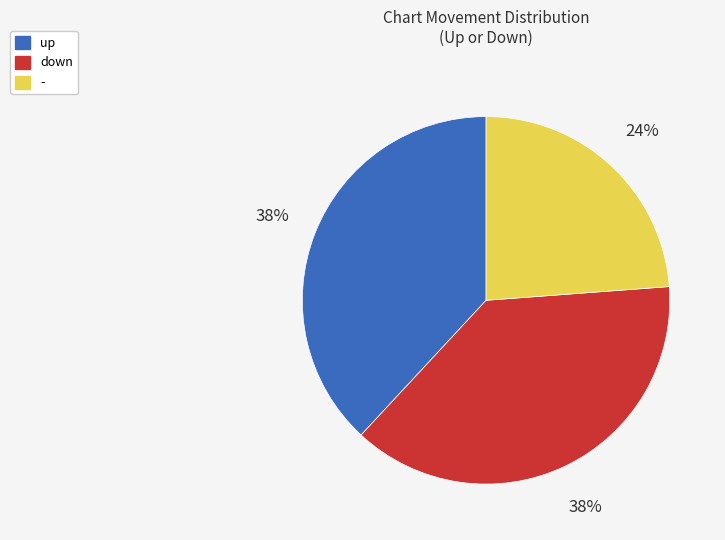

Is down the majority of the pie?

No